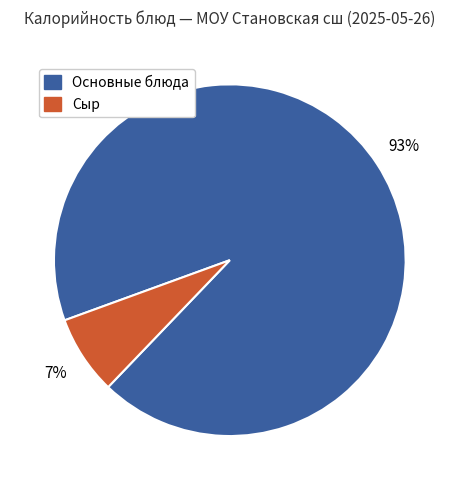

To the nearest percent, what is the average slice percentage?

50%